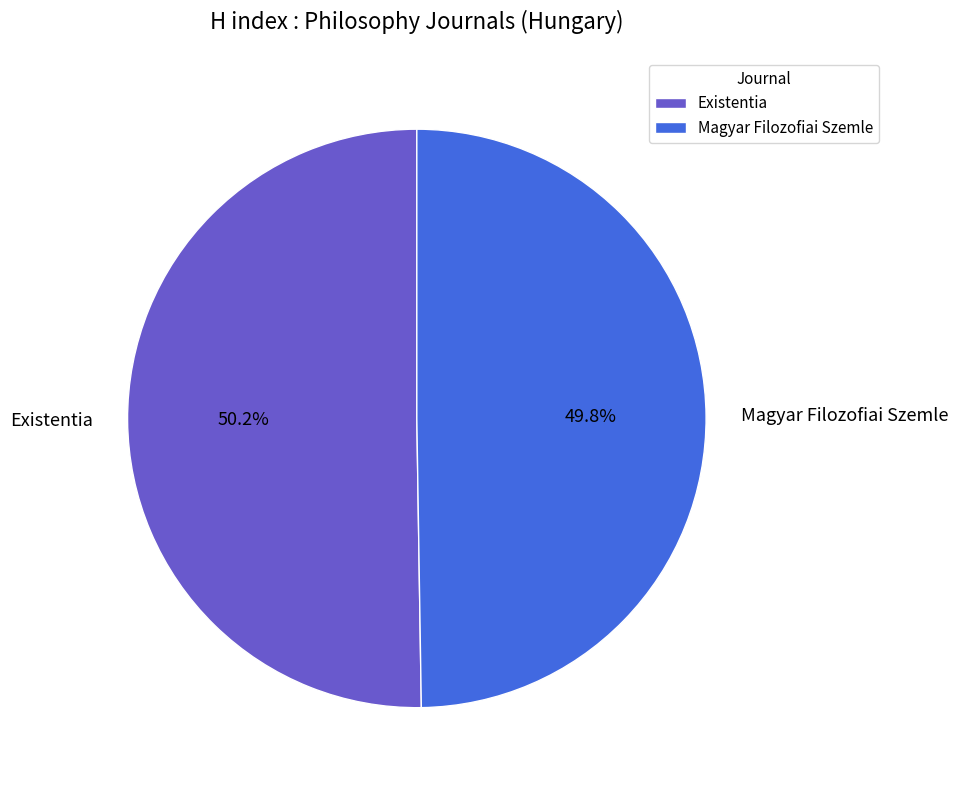

How many segments does this pie chart have?

2